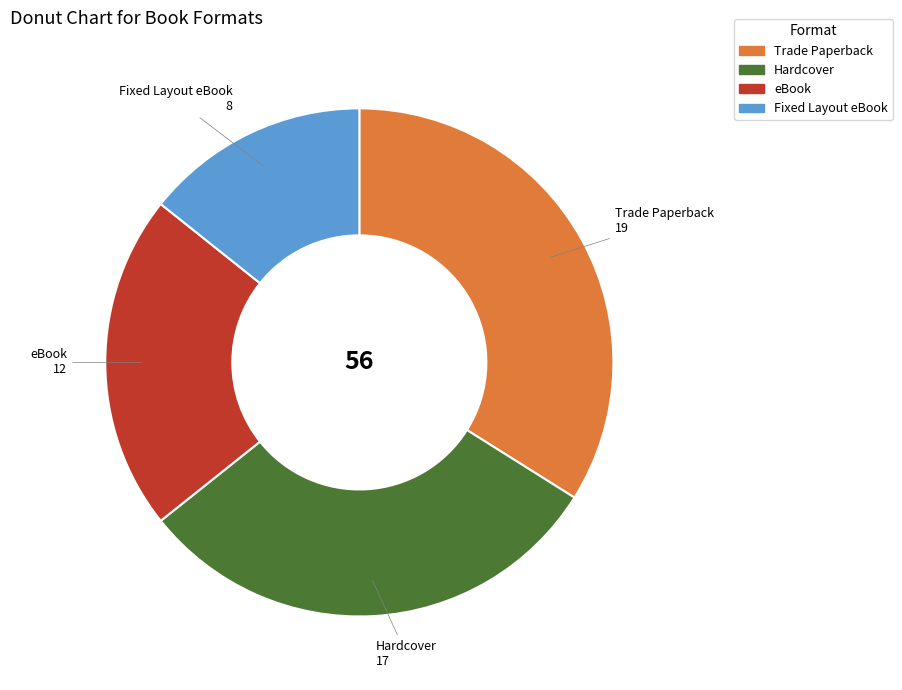

Is eBook the majority of the pie?

No